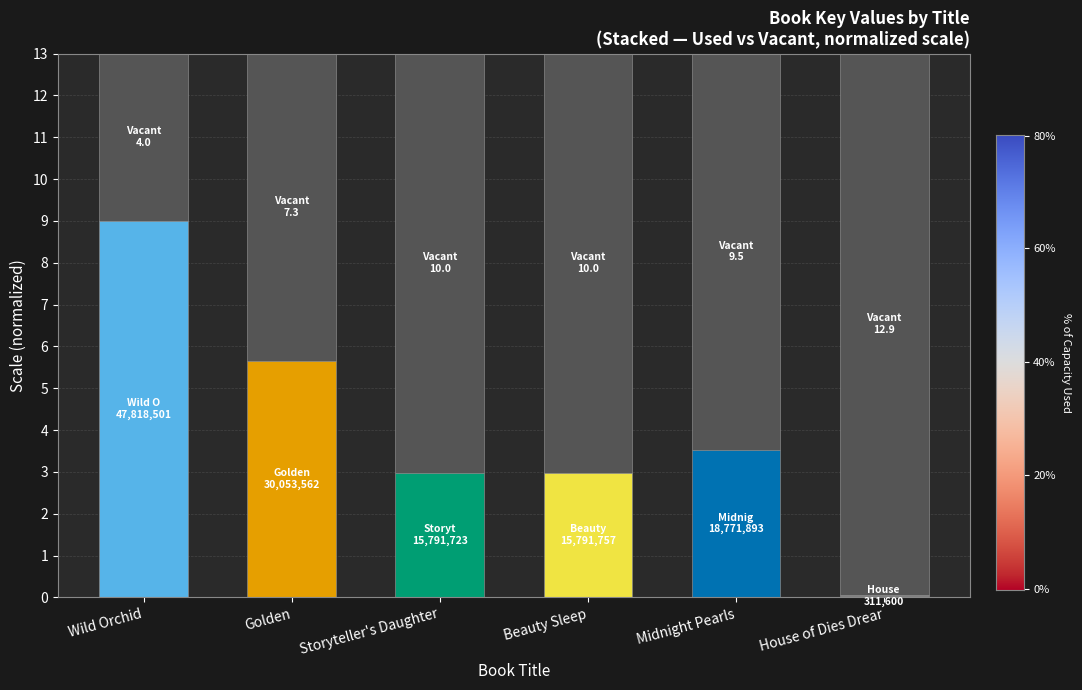

What is the sum of the values at Golden and Beauty Sleep?

17.4